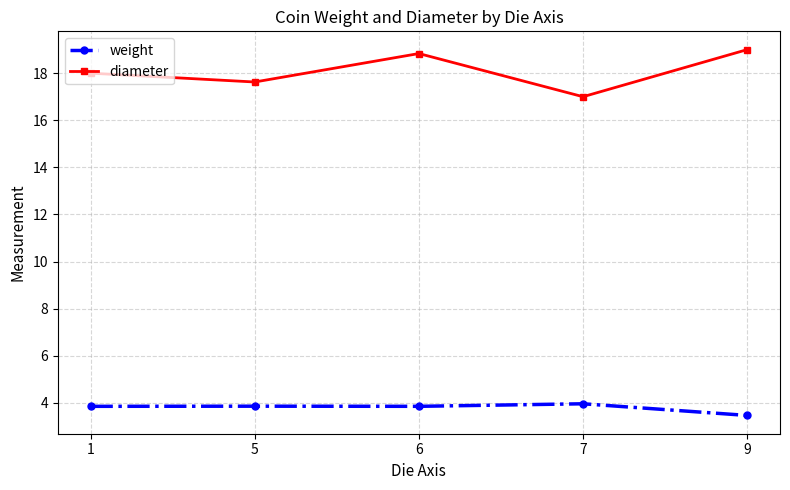

What is the total value across all series at 6?

22.7